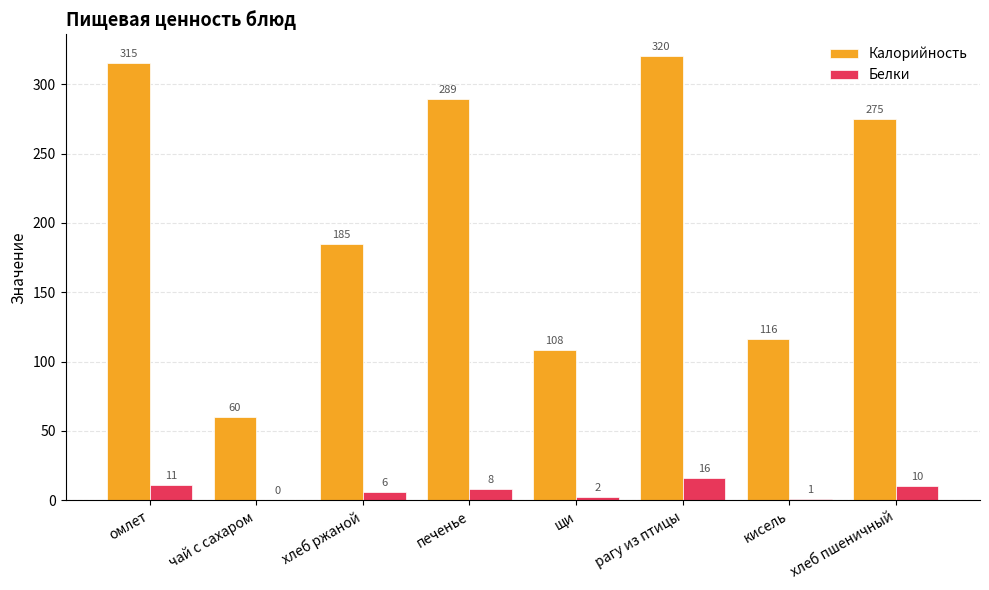

Which series has the largest total across all categories?

Калорийность